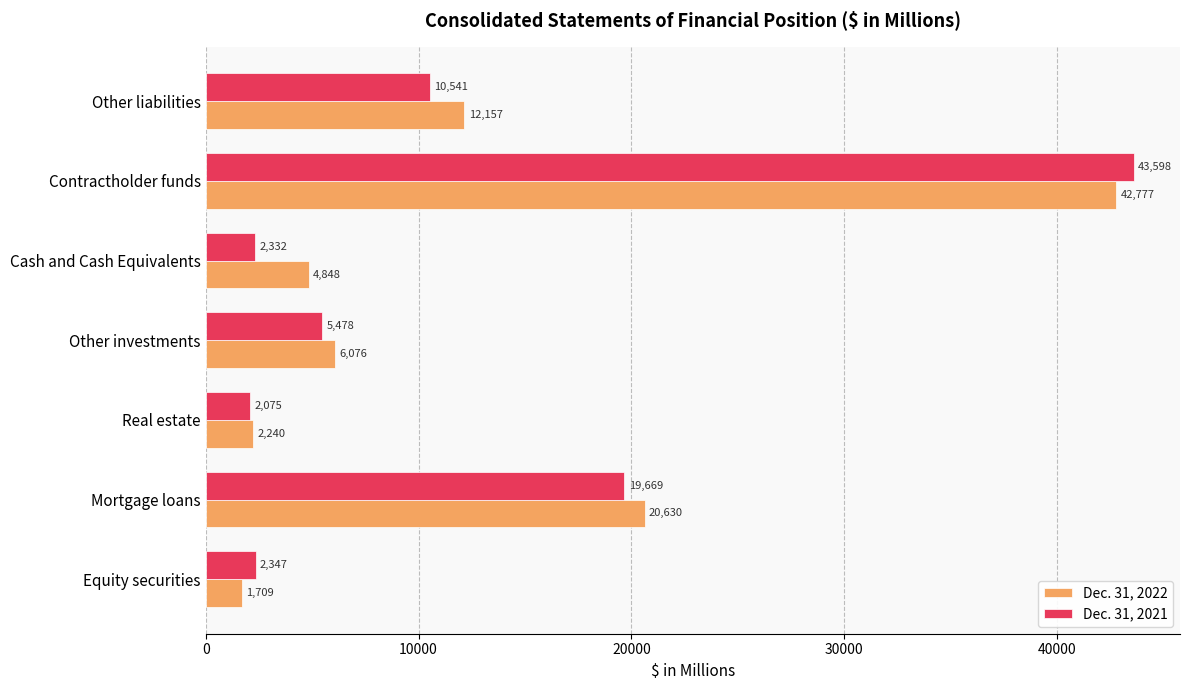

Which category has the highest value in the Dec. 31, 2021 series?

Contractholder funds